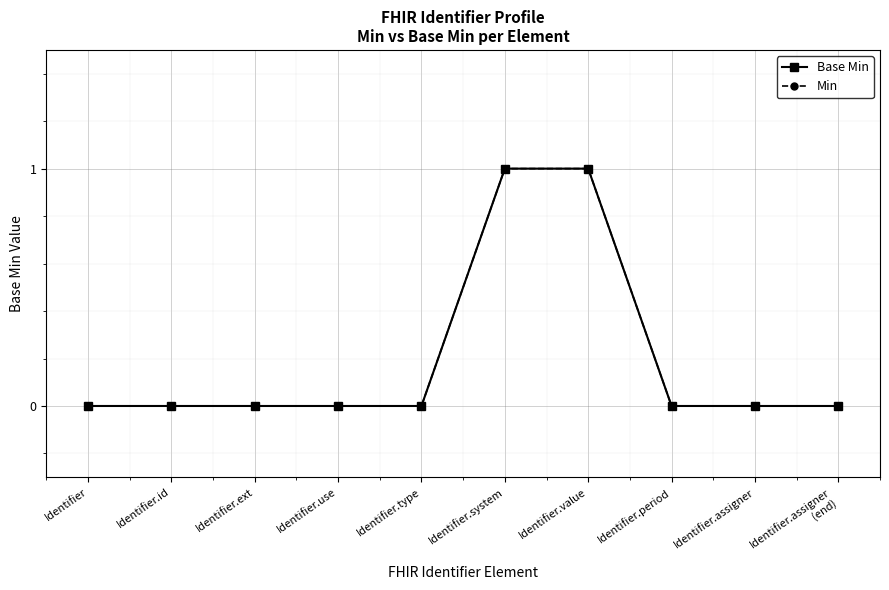

What is the difference between the maximum and minimum values in the Base Min series?

1